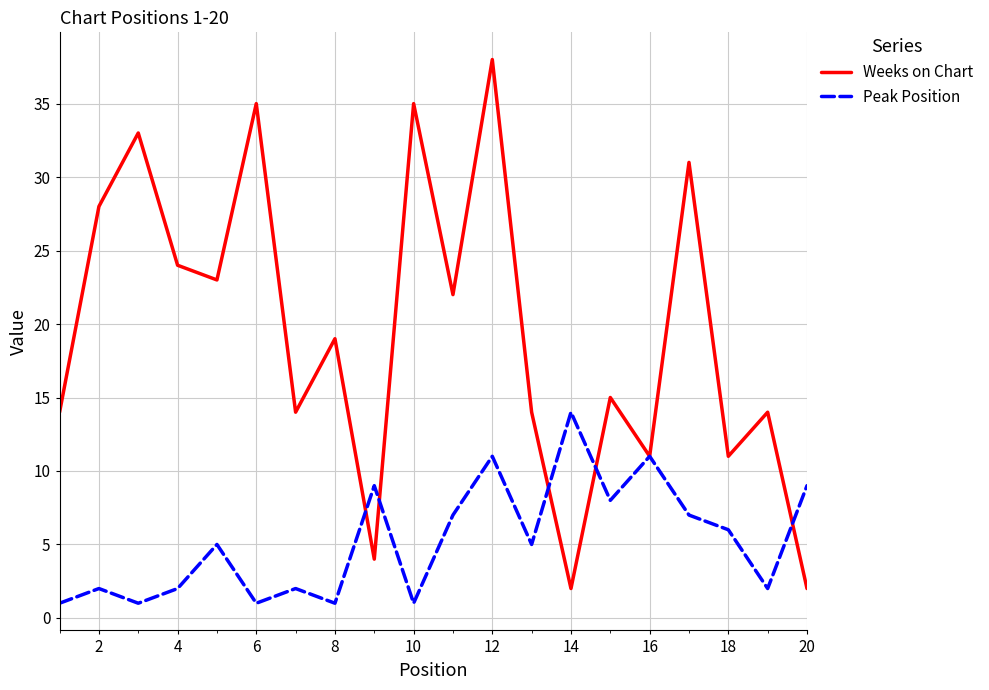

Which series has the largest total across all categories?

Weeks on Chart